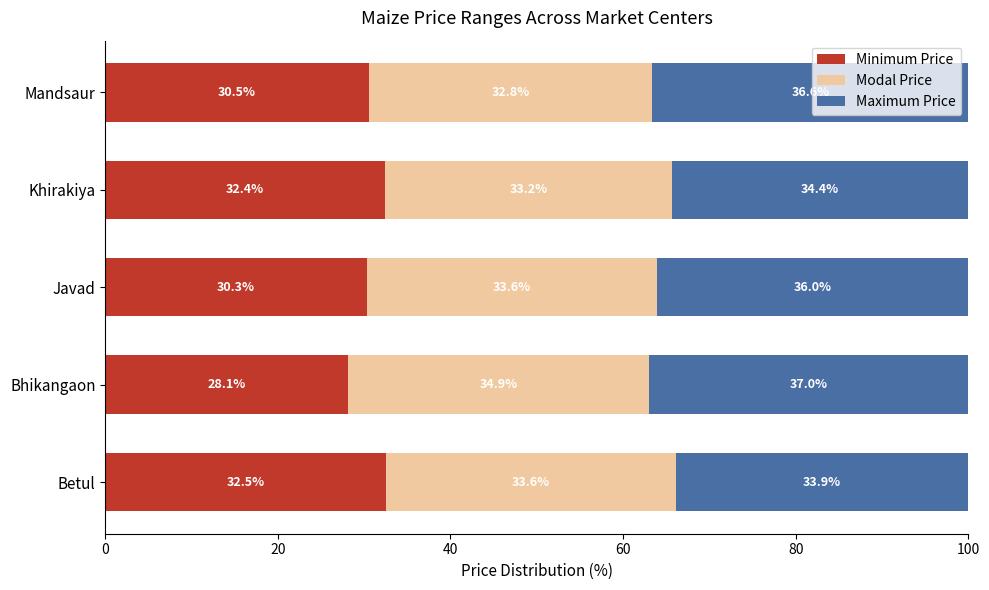

What is the difference between the Minimum Price values at Betul and Javad?

2.2